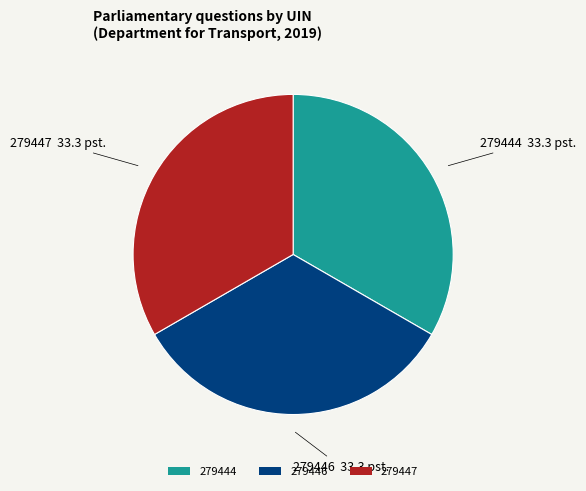

Does 279444 account for over 50% of the chart?

No